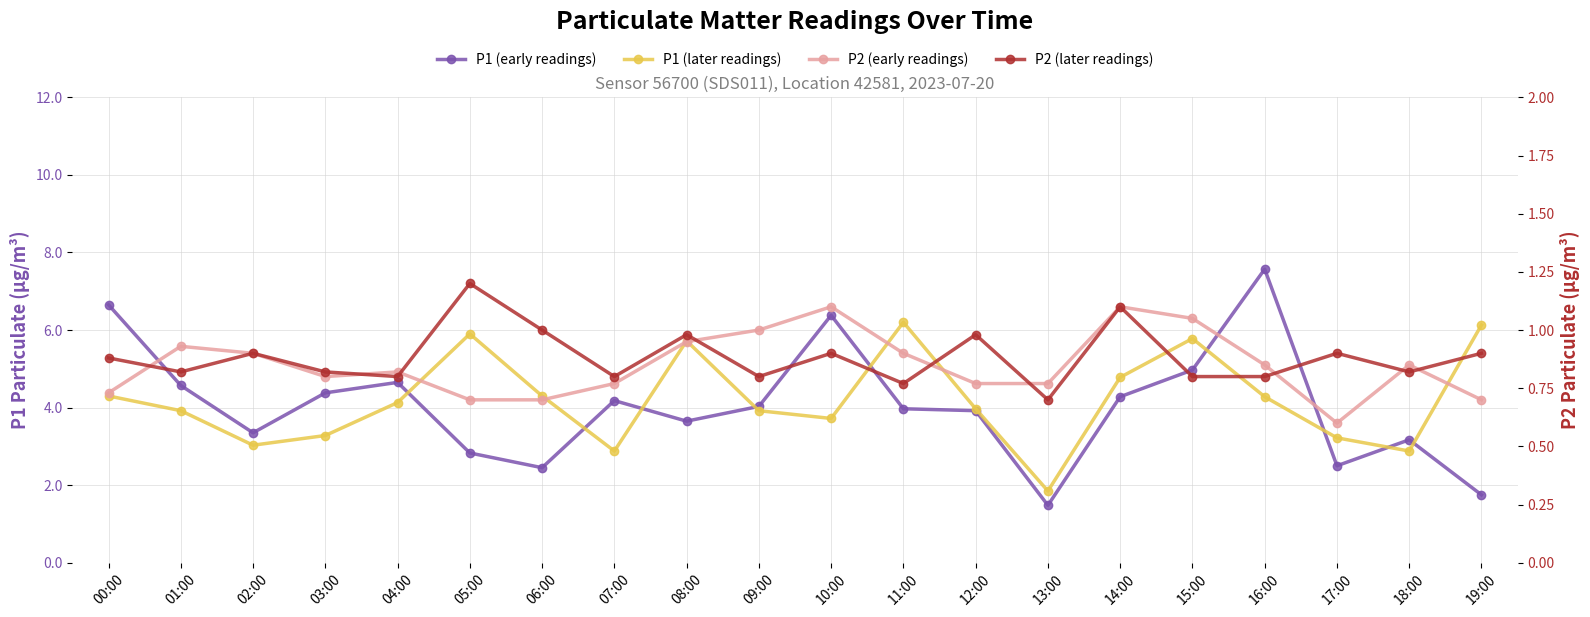

What is the average value of the P1 (later readings) series?

4.2